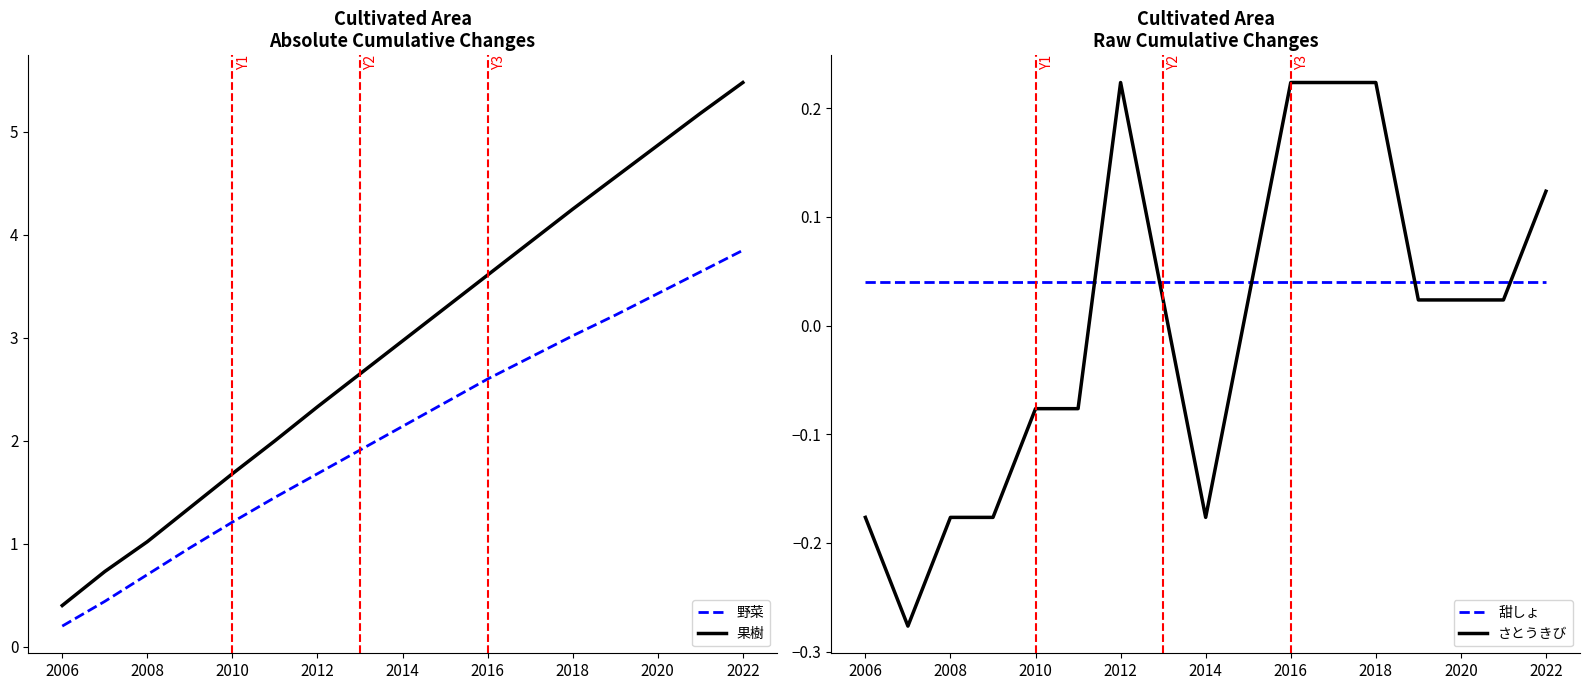

What is the maximum value for 野菜?

3.9